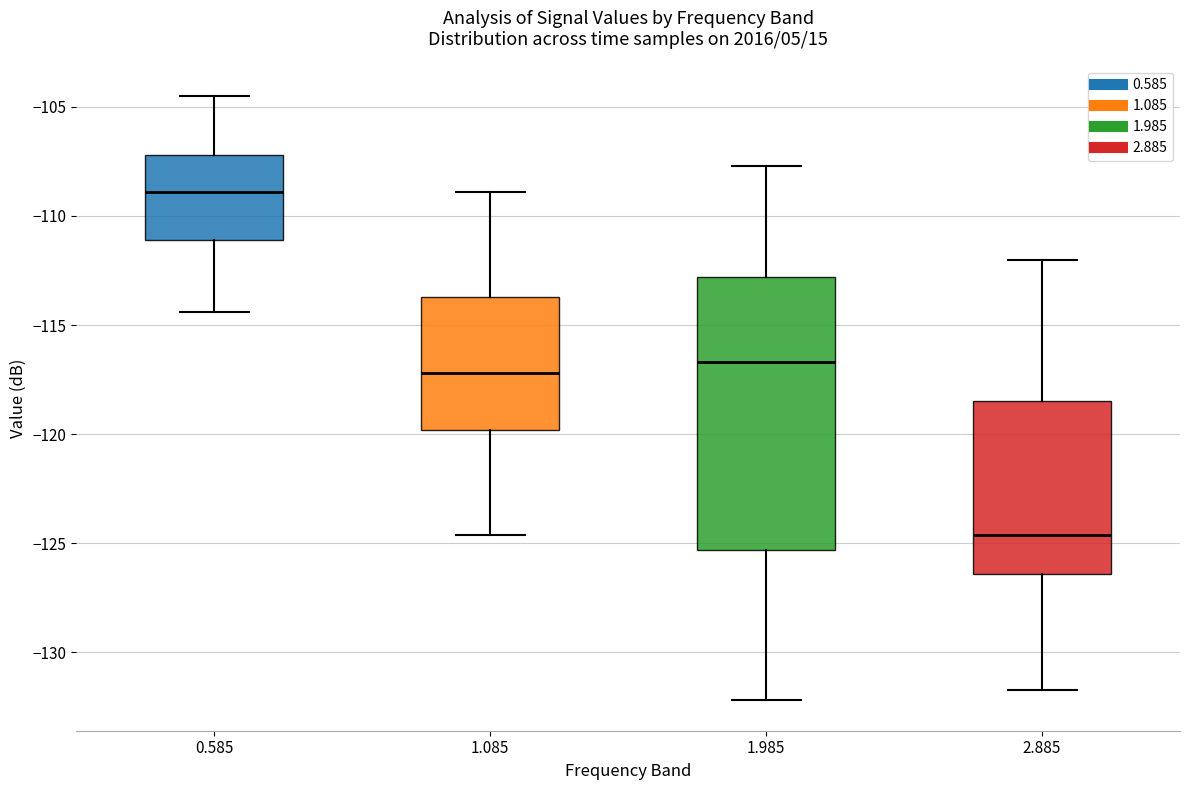

Reading left to right, transcribe this box plot: for each box, give where its median line is, the range the box spans, and where its two whiskers end, as read against the y-axis. The values are not printed on the chart, so give them approximately, as read against the axis.

0.585: median -109.0, box -111.0 to -107.0, whiskers -114.5 to -104.5
1.085: median -117.0, box -120.0 to -113.5, whiskers -124.5 to -109.0
1.985: median -116.5, box -125.5 to -113.0, whiskers -132.0 to -107.5
2.885: median -124.5, box -126.5 to -118.5, whiskers -131.5 to -112.0